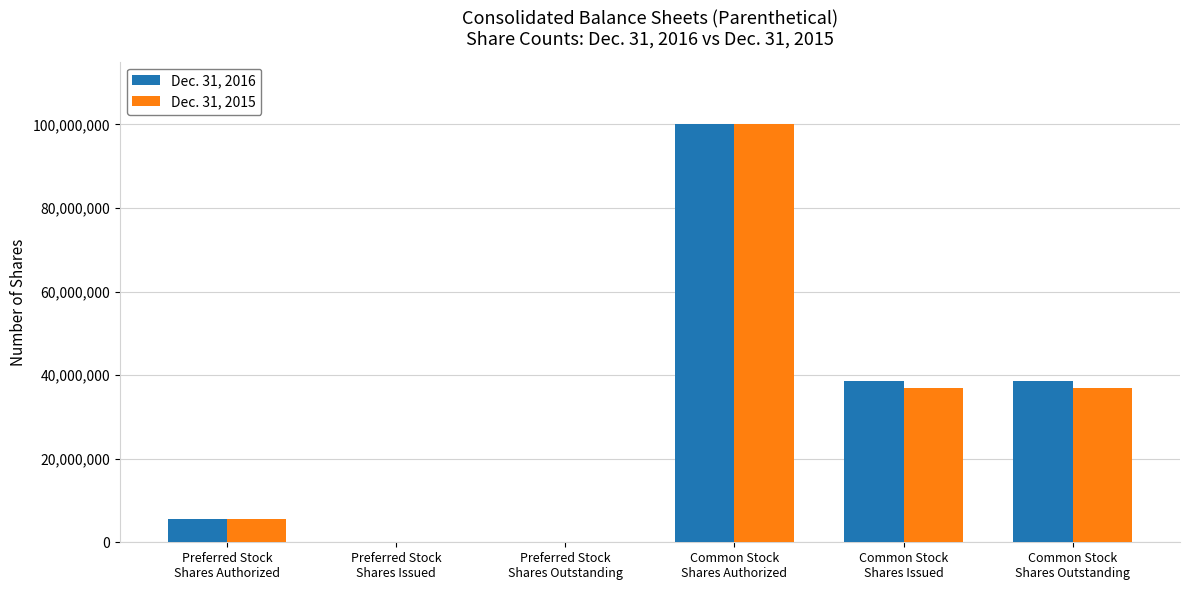

What is the greatest value displayed?

100000000